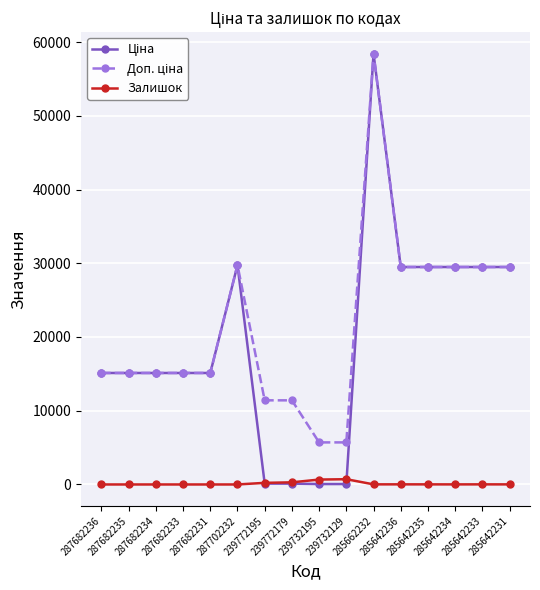

What is the average value of the Залишок series?

122.8